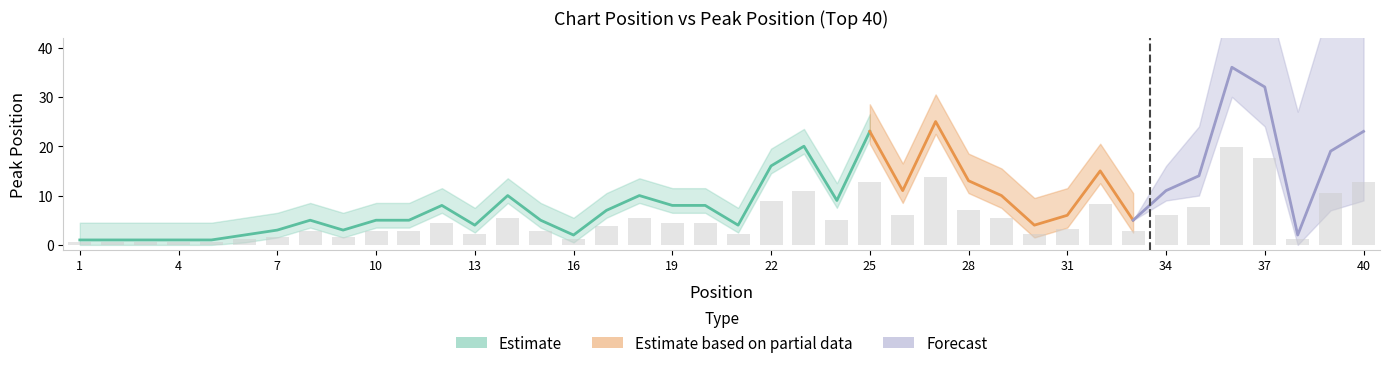

How many data points are above 4?

20